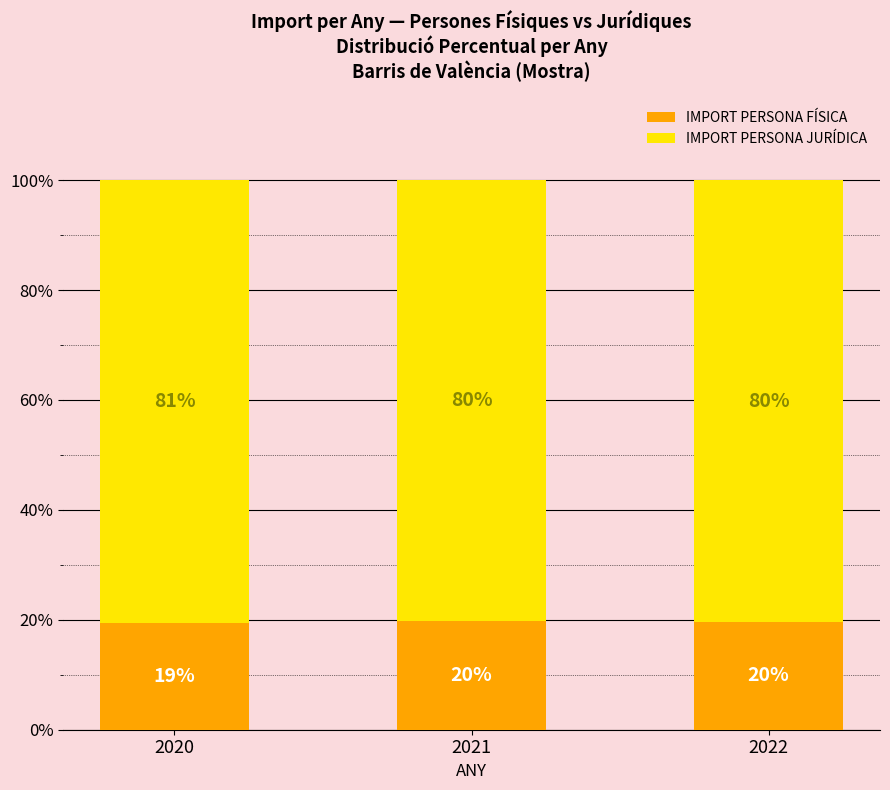

The IMPORT PERSONA FÍSICA series shows 10.3 at 2022. True or false?

False